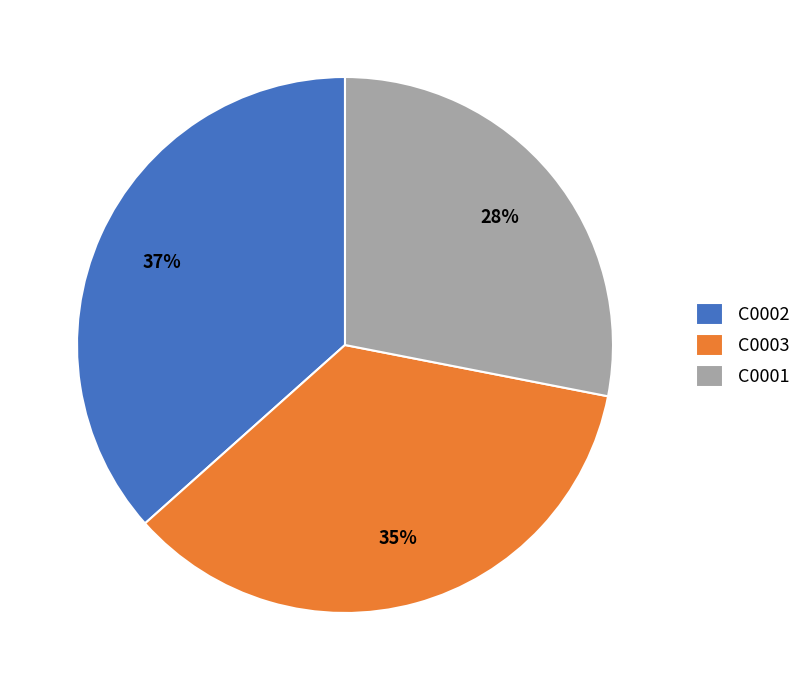

The C0001 slice represents 33% of the pie. True or false?

False